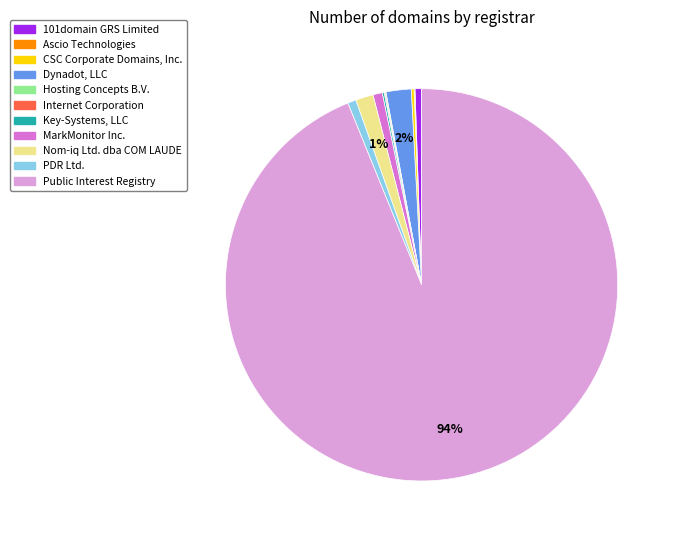

To the nearest percent, what is the difference between the largest and smallest slice percentages?

94%